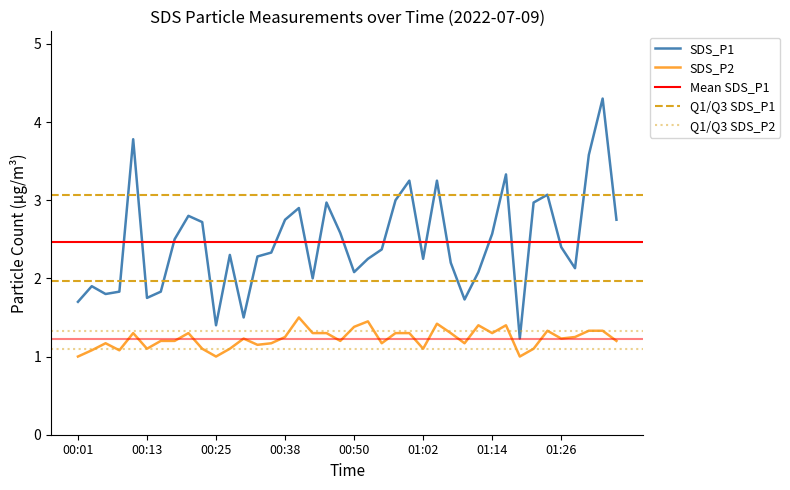

What value does the SDS_P2 series have at 01:02?

1.1